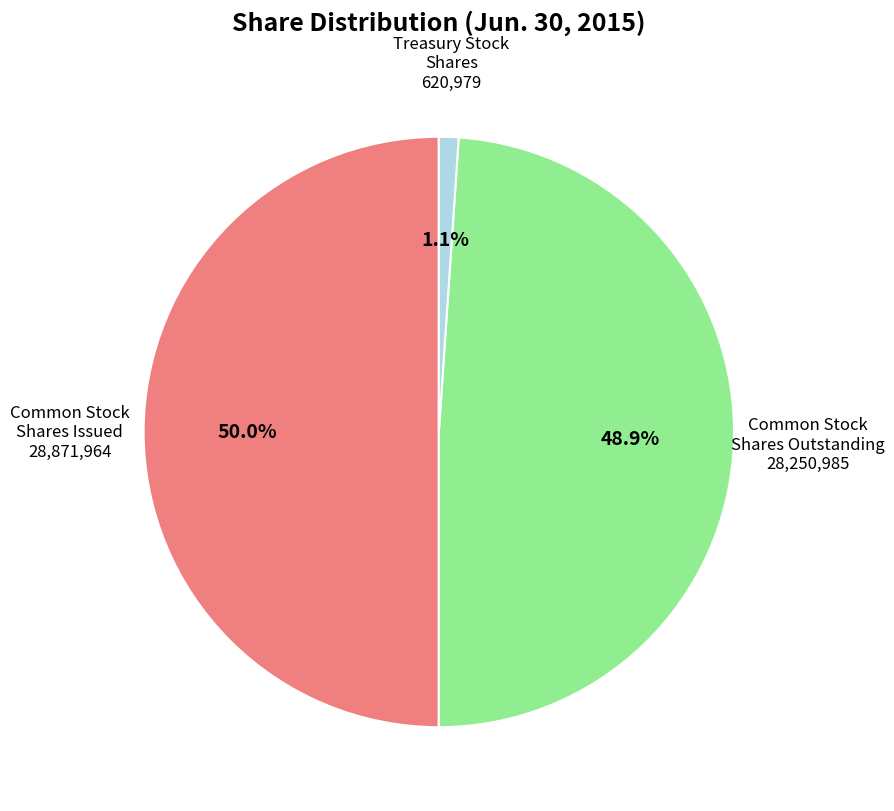

To the nearest percent, what is the difference between the largest and smallest slice percentages?

49%